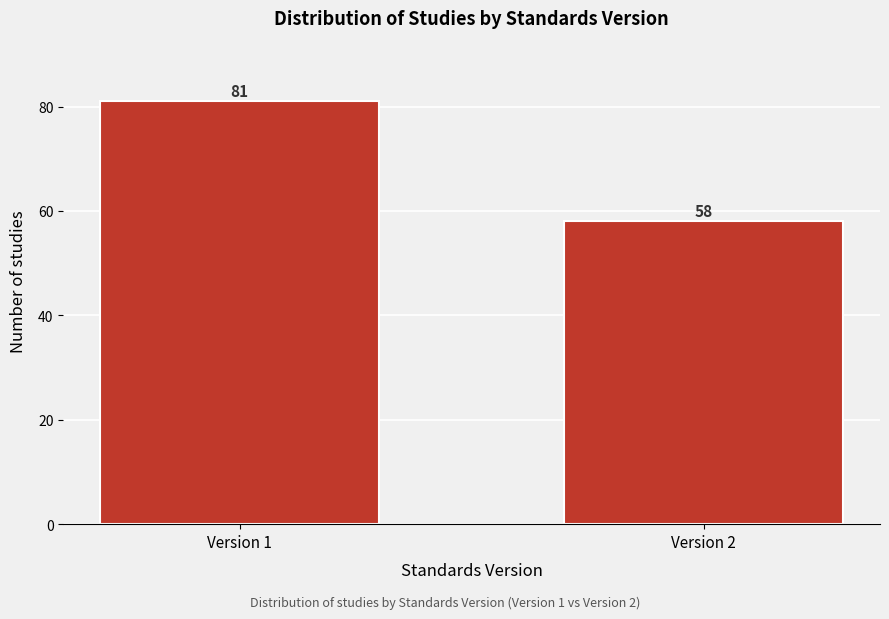

Reading left to right, extract all data points from this chart.

81	58